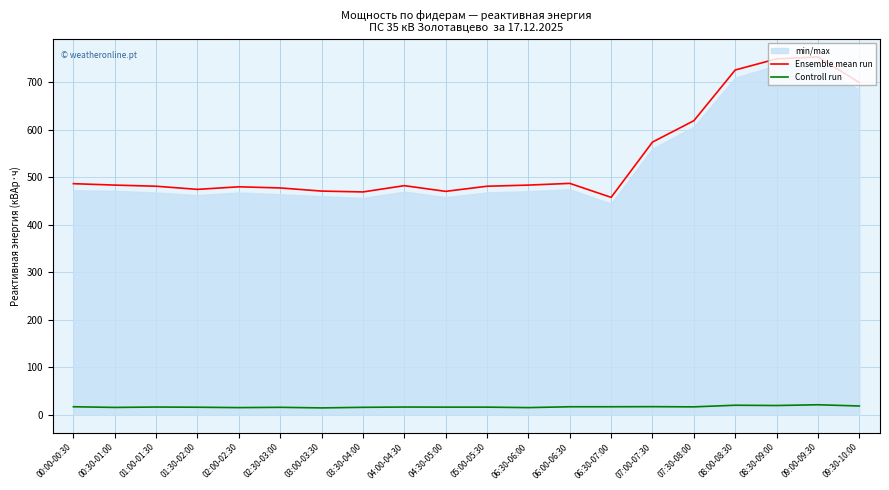

Rank the series by their average value, from highest to lowest.

Ensemble mean run, Controll run